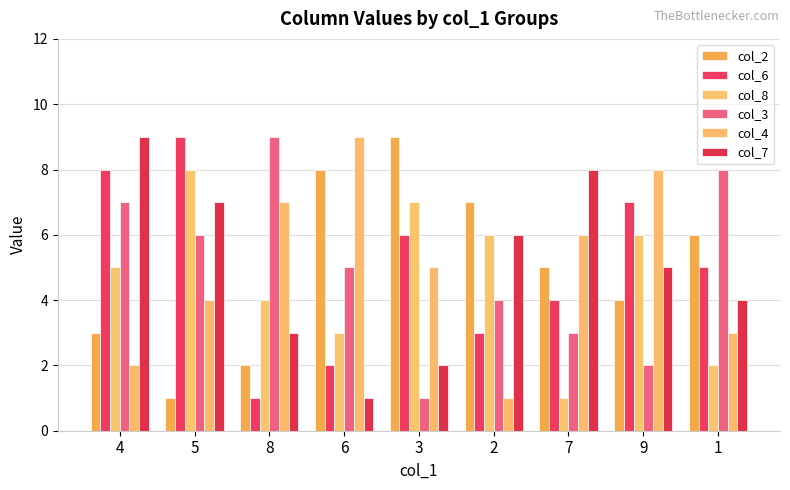

Which series has the widest spread of values?

col_2